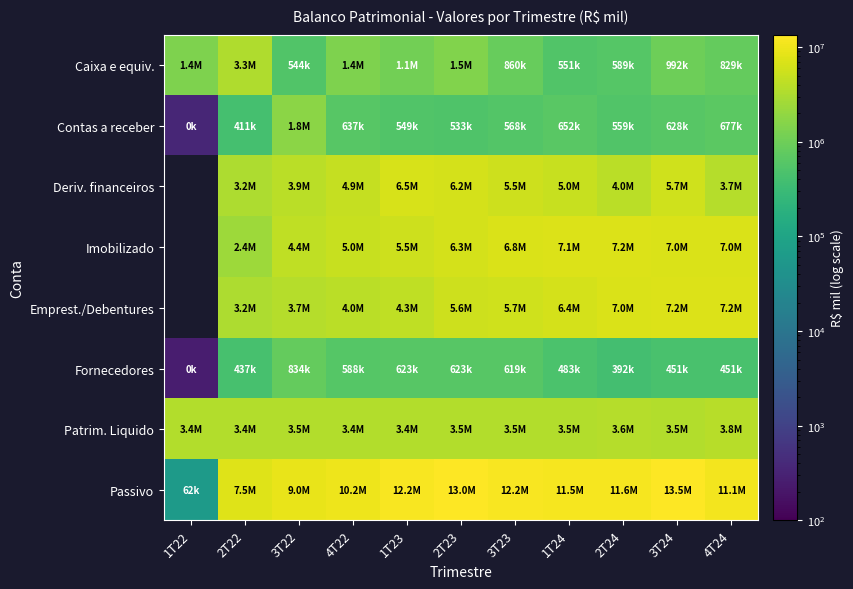

What is the sum of the Patrim. Liquido values at 1T24 and 4T22?

6899468.0